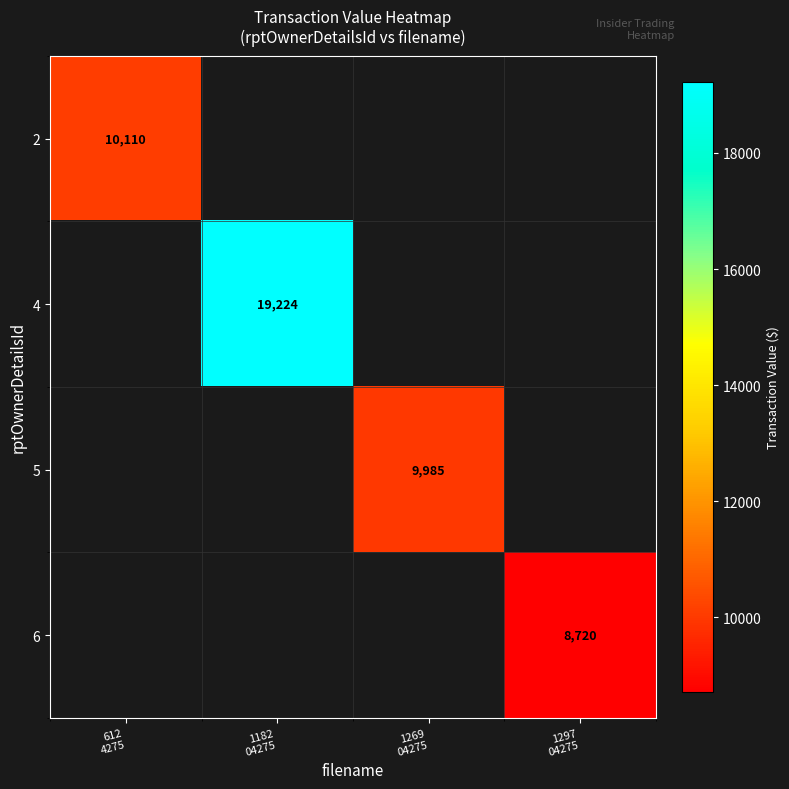

At how many categories does at least one series exceed 11787?

1